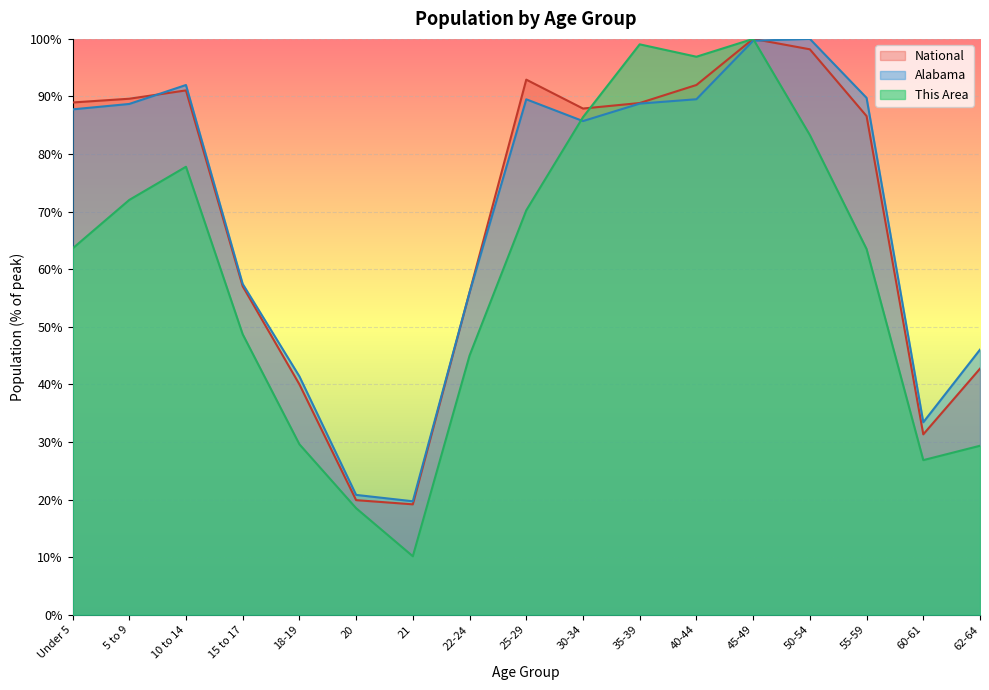

How many values in the This Area series exceed 63?

10